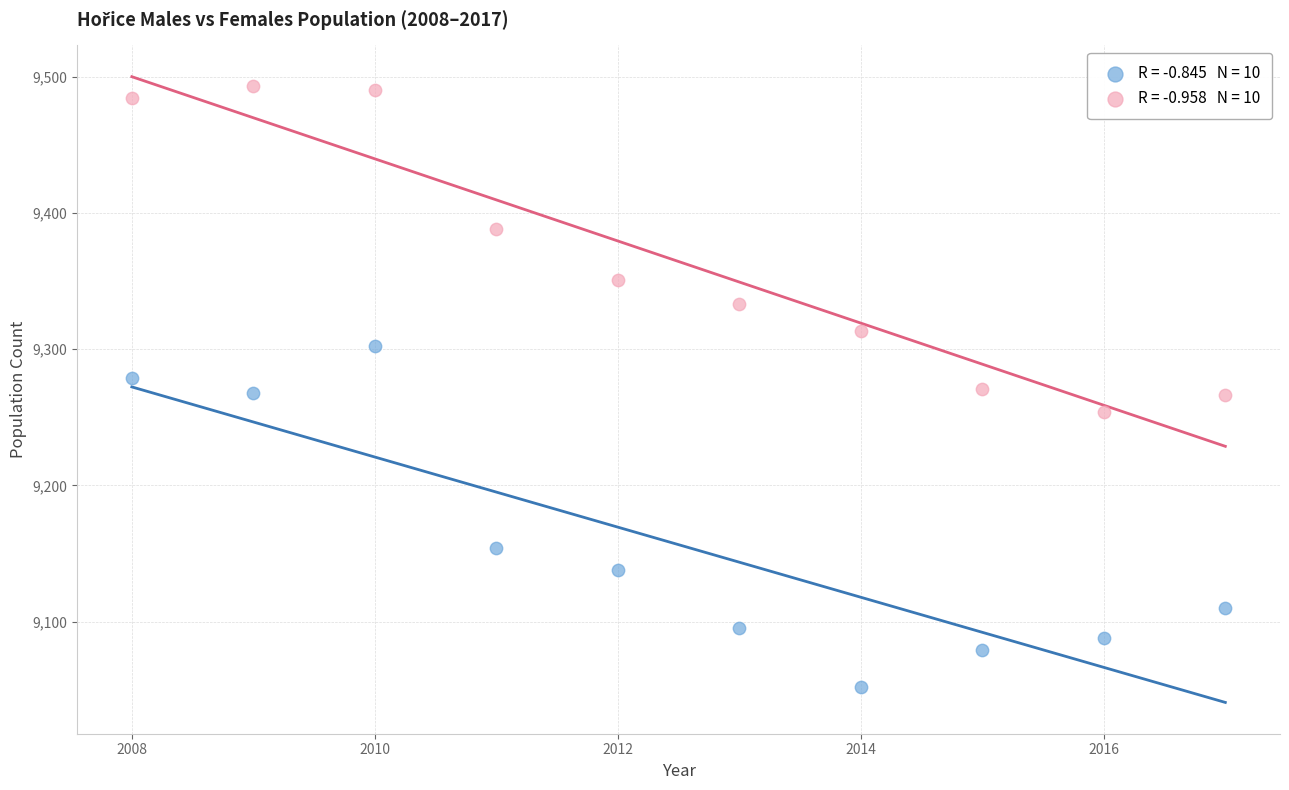

Across all data points, what is the range of Y values (max minus min)?

441